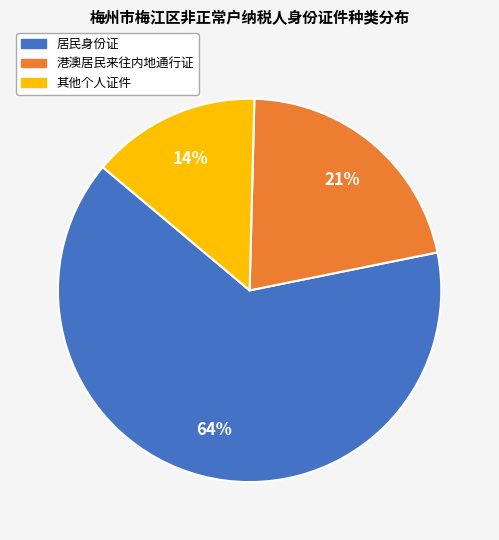

Does 居民身份证 represent more than half of the total?

Yes